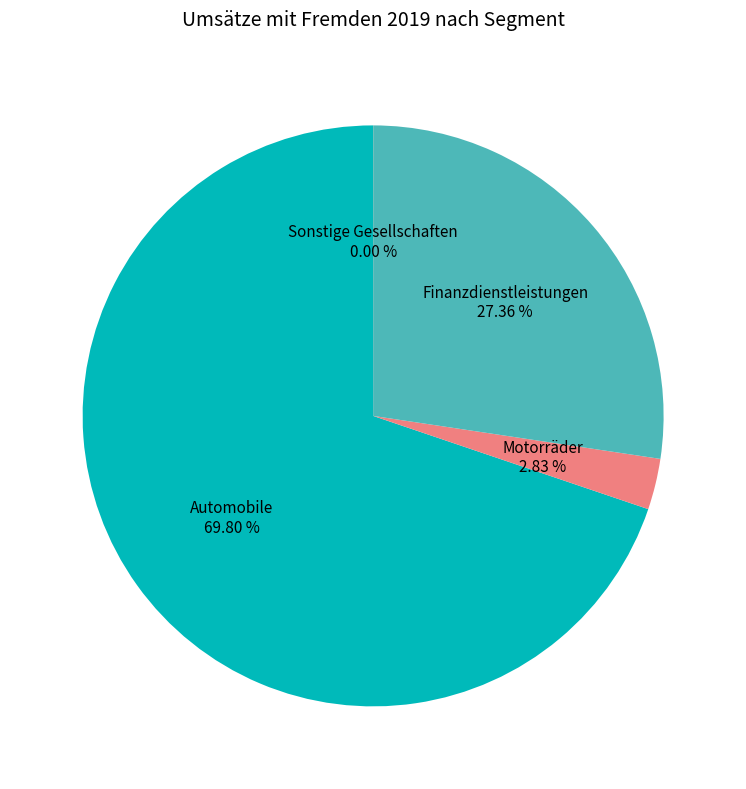

Is there any slice that represents more than half of the pie?

Yes